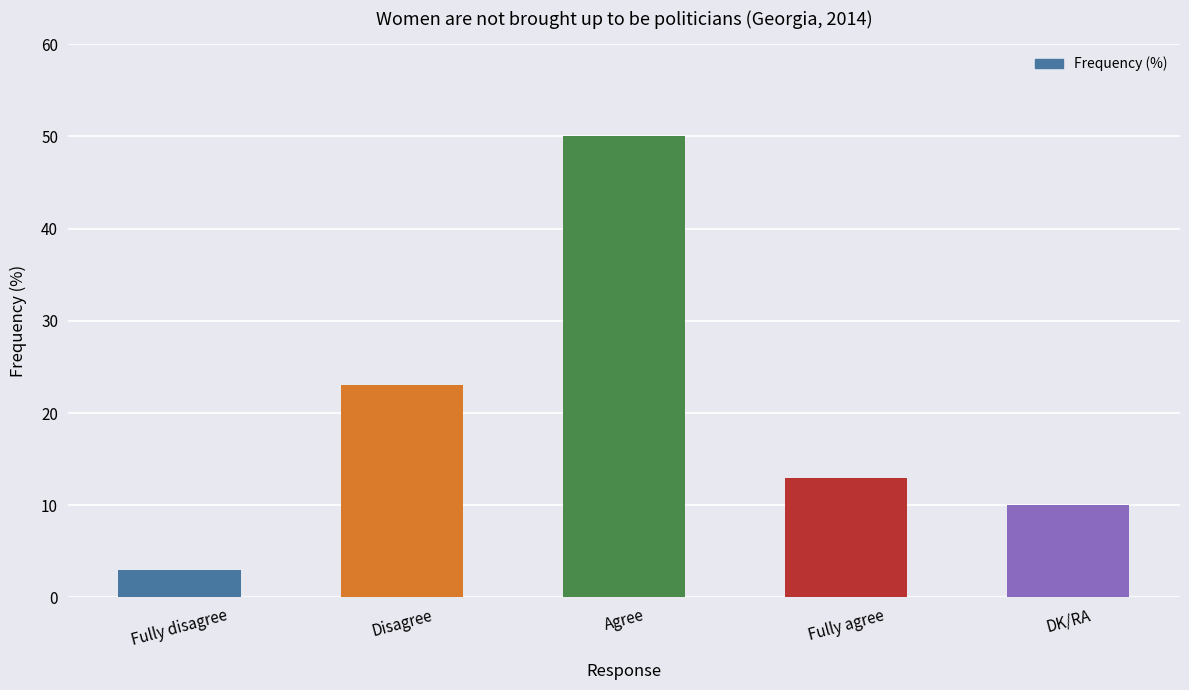

How many values are below 13?

2